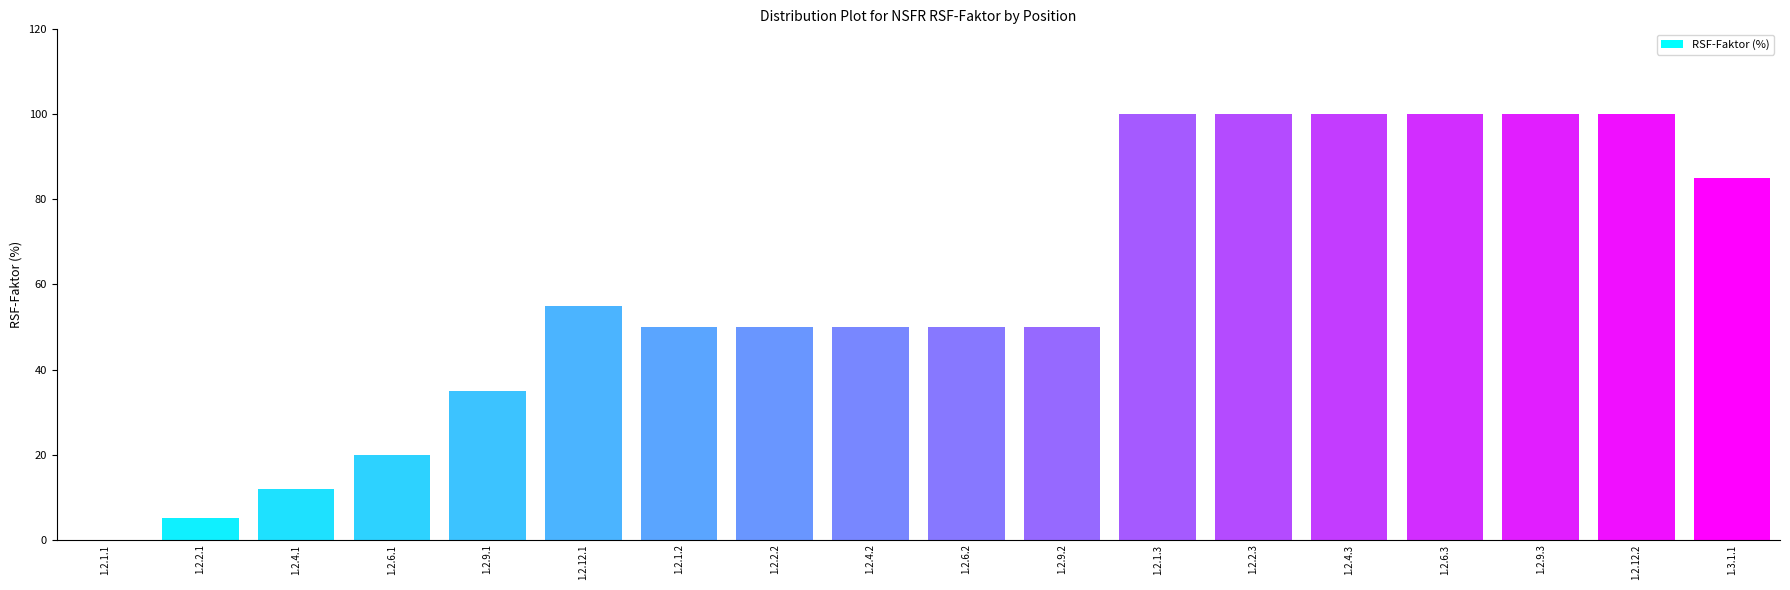

Read the value at 1.2.6.3.

100